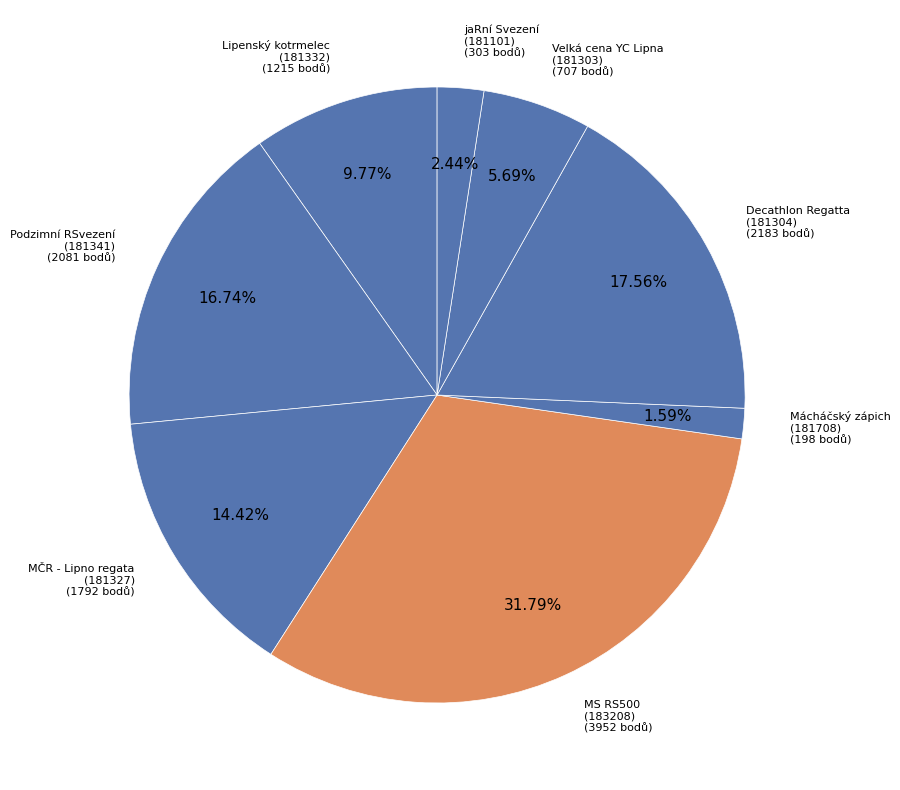

Rank the categories by value from highest to lowest.

MS RS500 (183208), Decathlon Regatta (181304), Podzimní RSvezení (181341), MČR - Lipno regata (181327), Lipenský kotrmelec (181332), Velká cena YC Lipna (181303), jaRní Svezení (181101), Mácháčský zápich (181708)